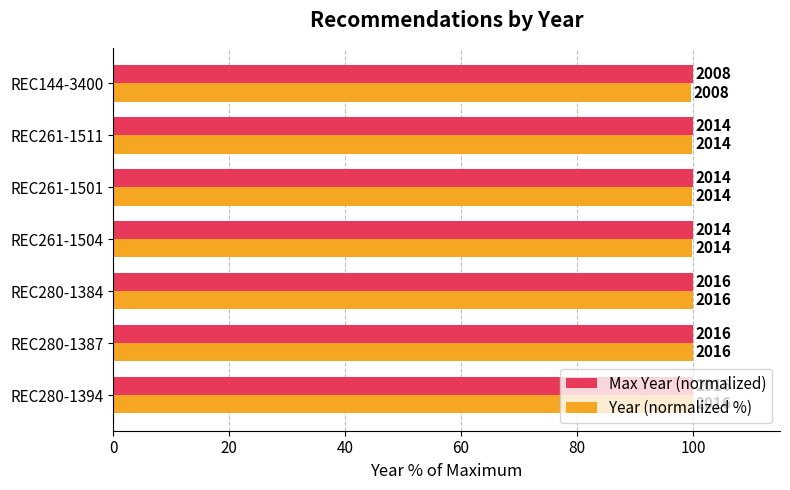

Which series has the largest total across all categories?

Year (normalized %)